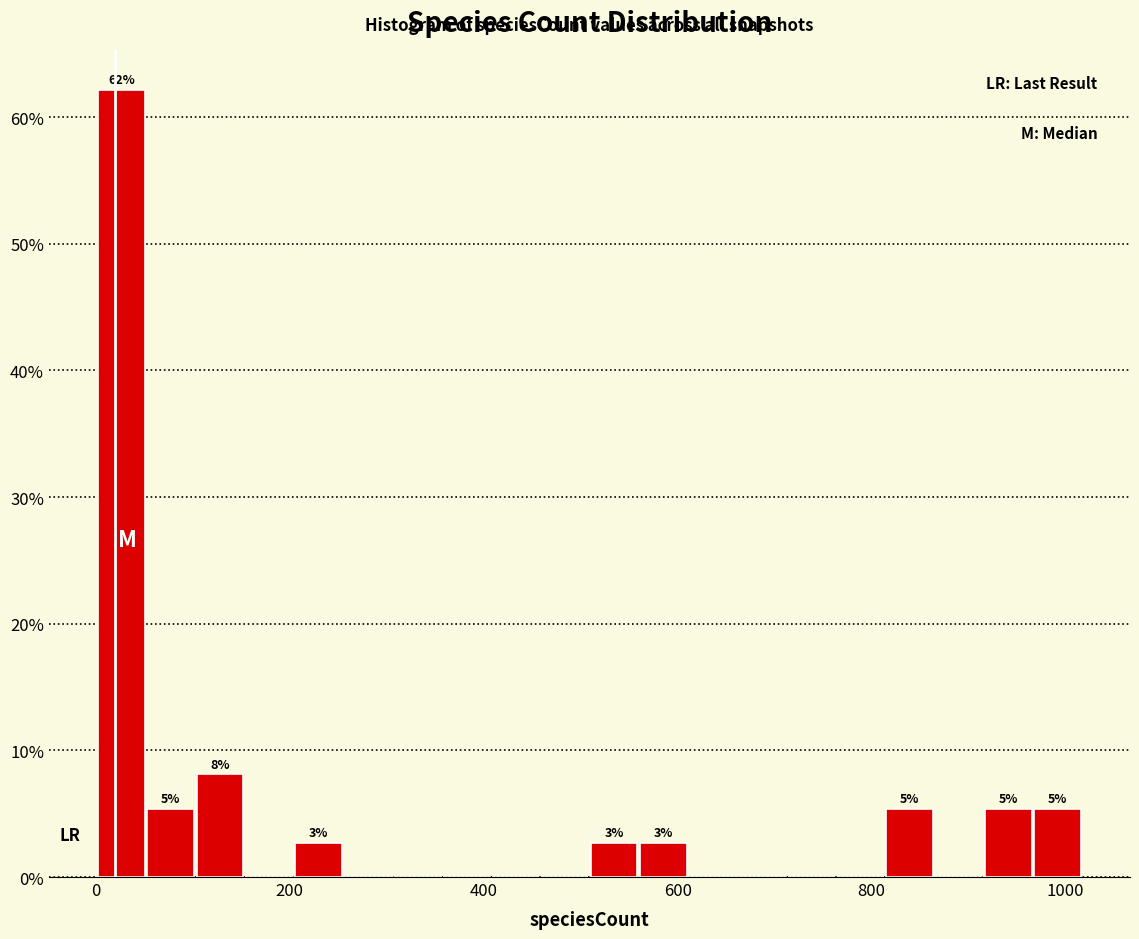

Around what value on the x-axis is the tallest bar? Give the approximate position of its centre, as read against the axis.

20